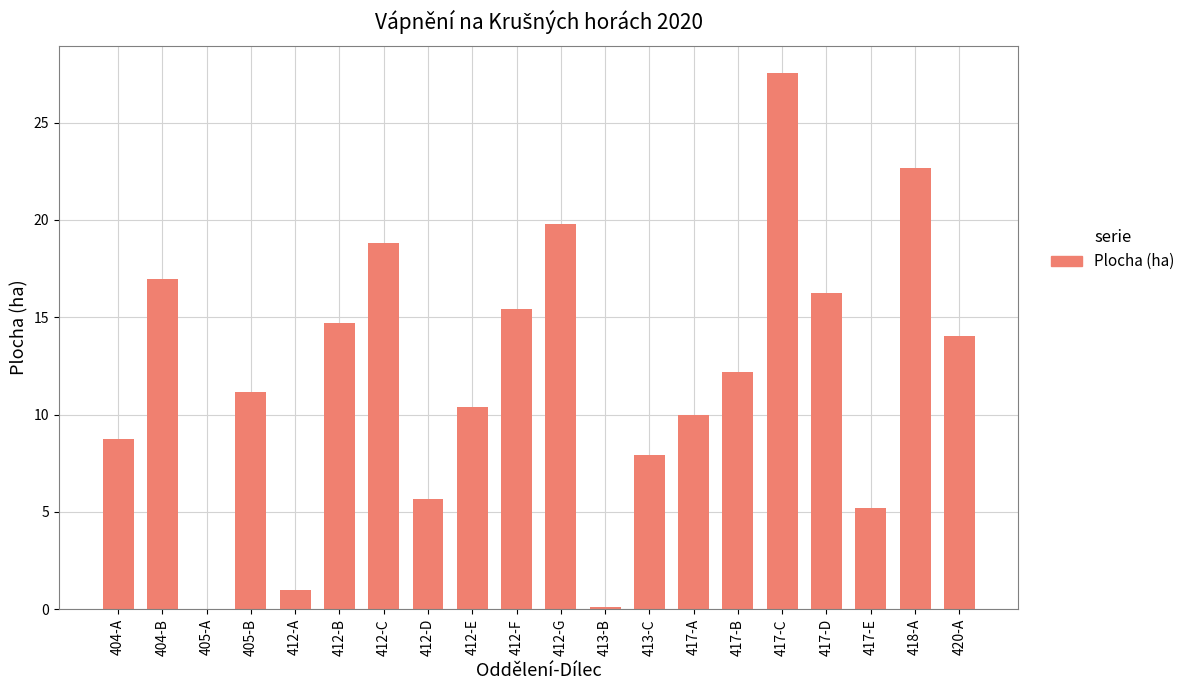

What is the sum of the values at 417-E and 417-B?

17.4